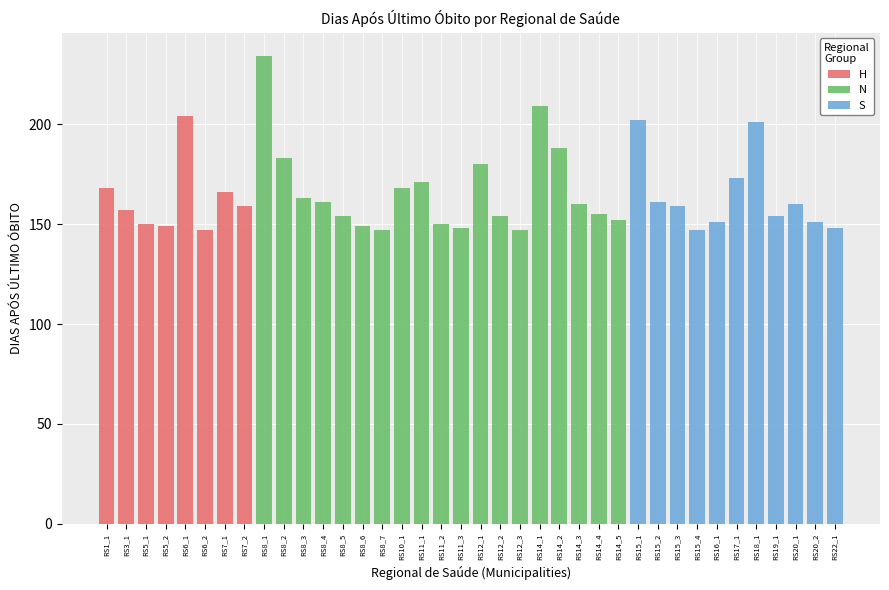

Count the number of data series in this chart.

3